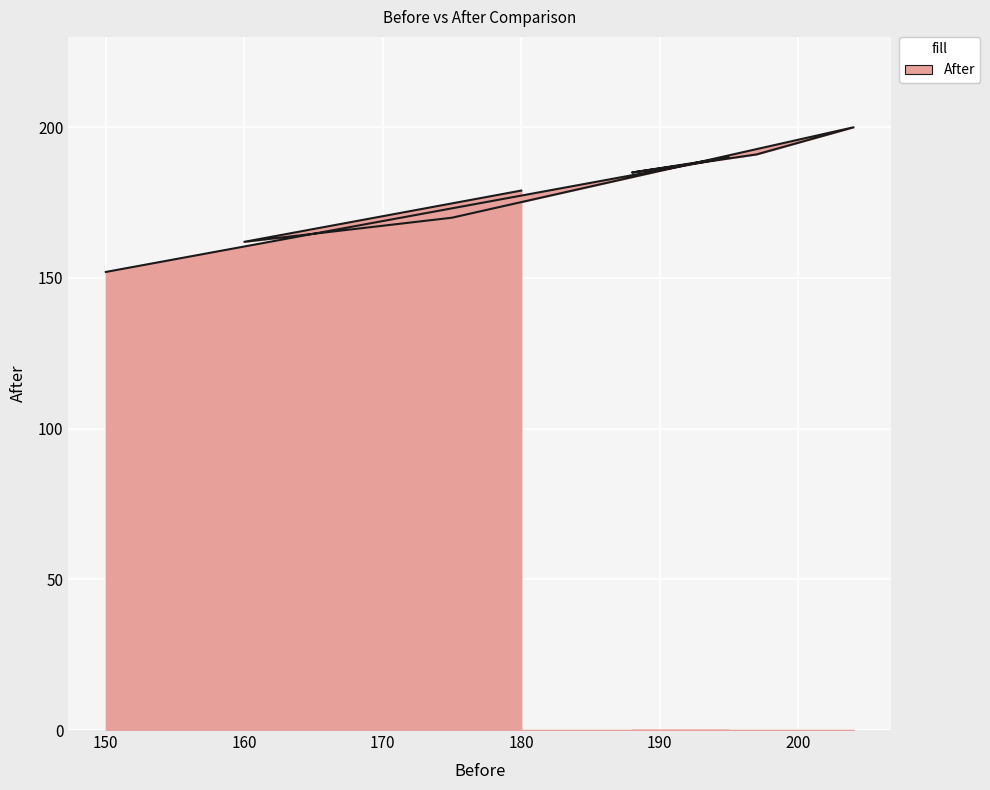

The chart shows a value of 75 at 150. True or false?

False